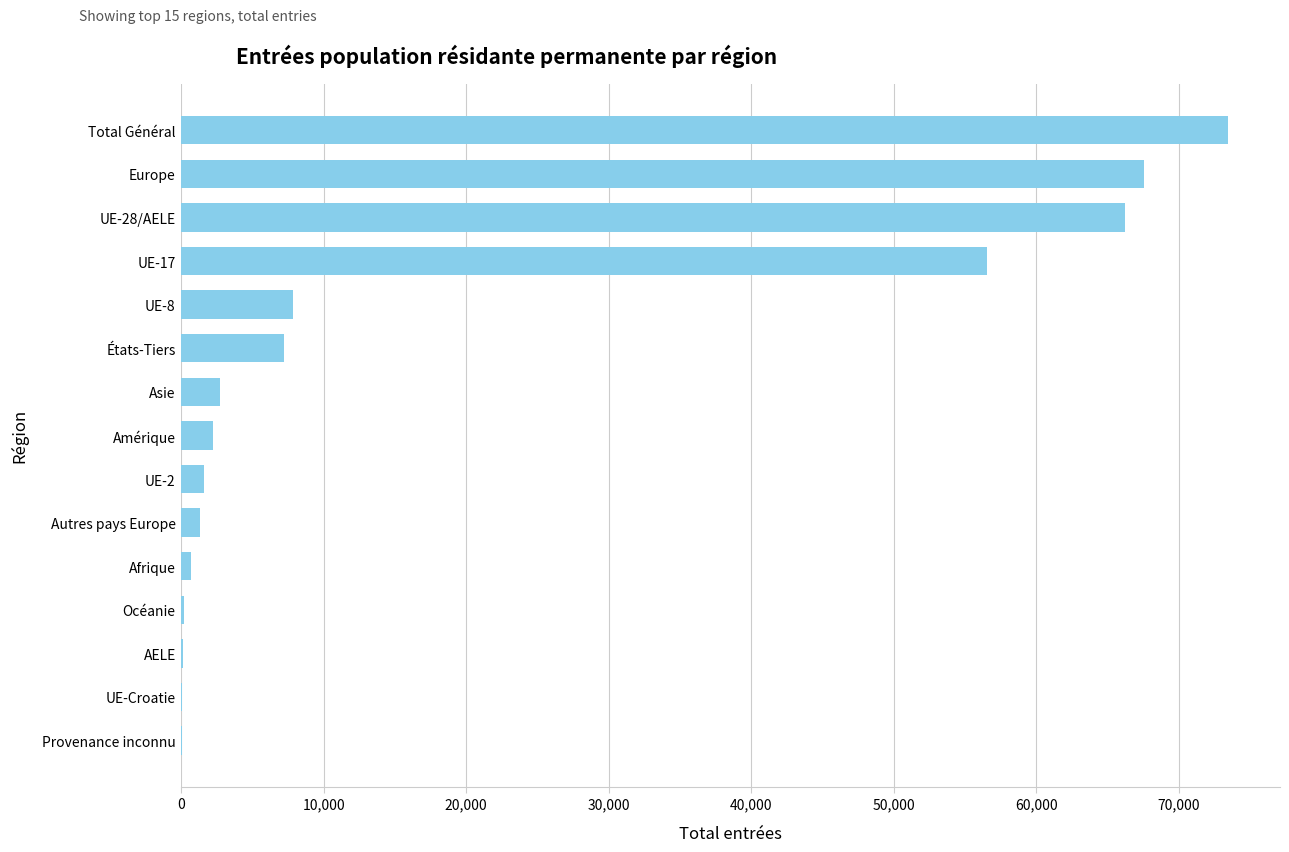

At which category does the chart reach its peak across all series?

Total Général